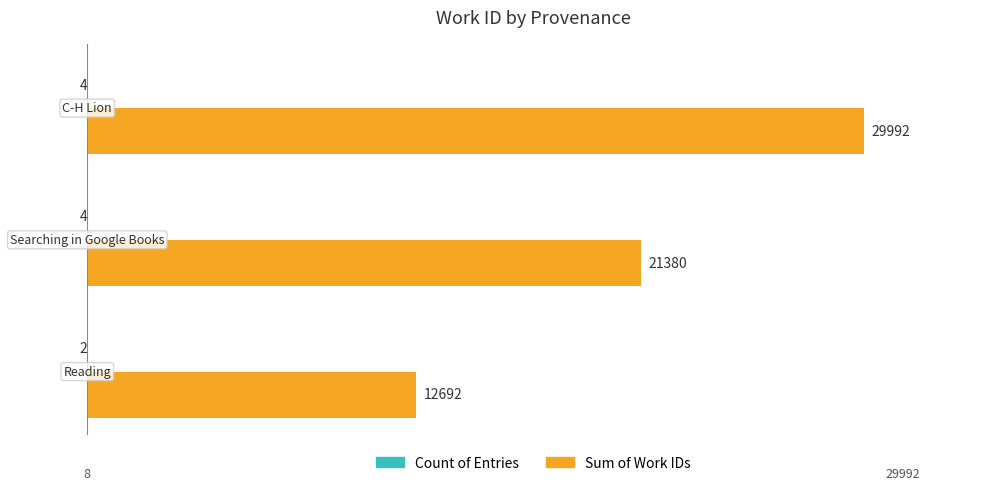

How many categories are shown in the chart?

3